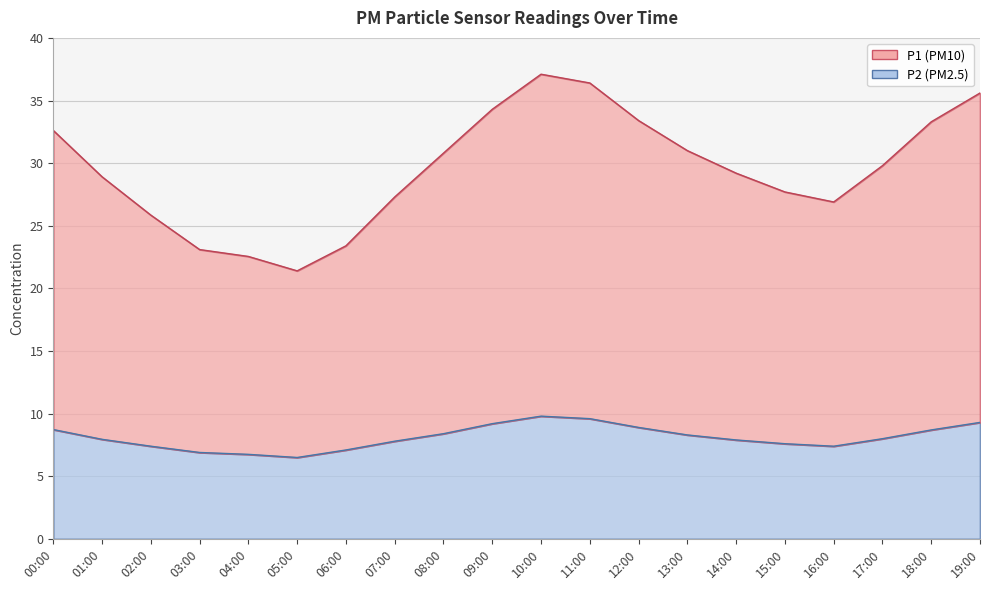

How many values in the P2 series exceed 8?

9